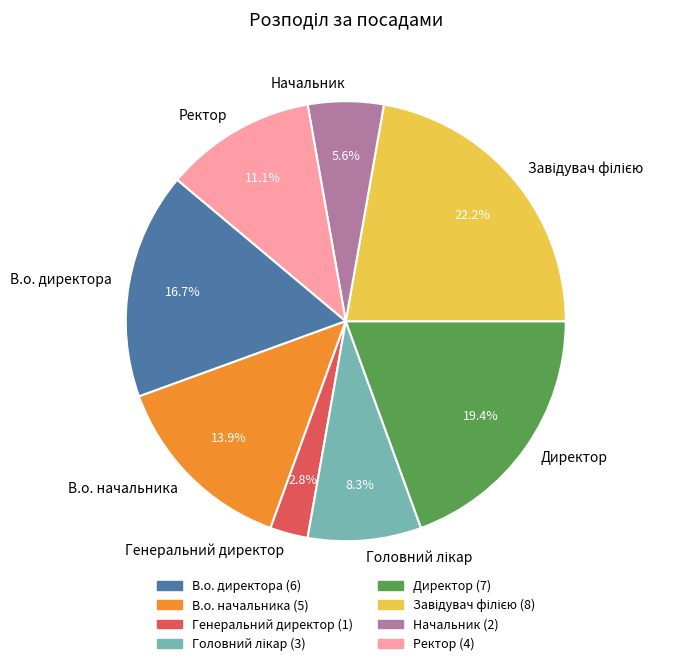

True or false: Директор accounts for 28% of the total.

False